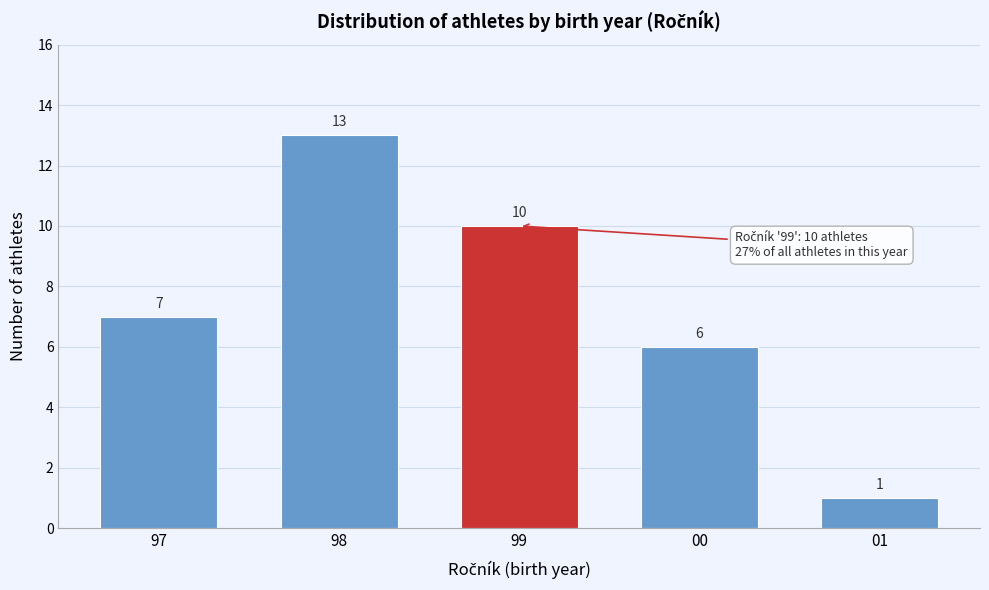

Reading left to right, extract all data points from this chart.

7	13	10	6	1